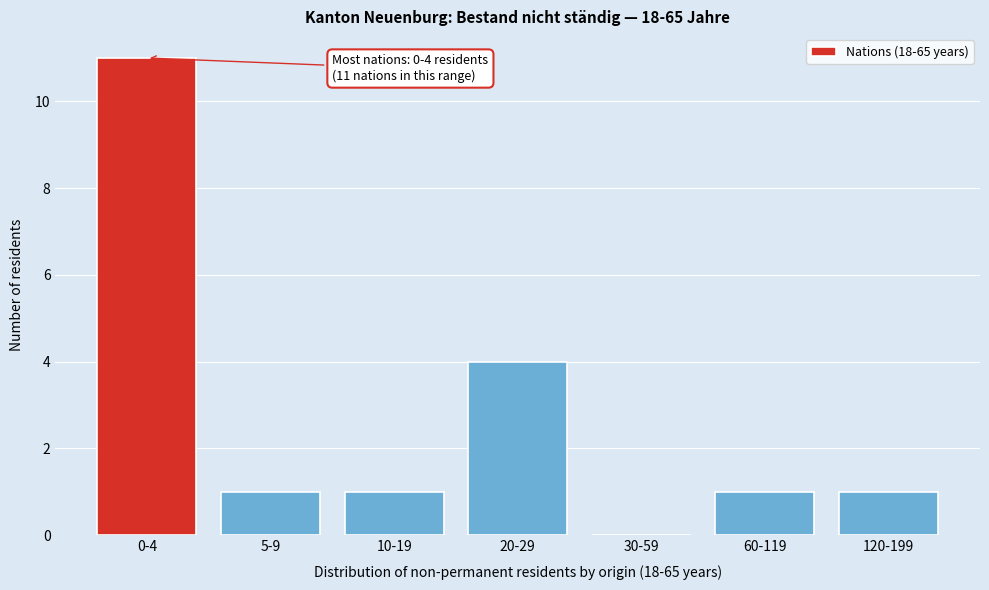

Reading right to left, extract all data points from this chart.

120-199=1	60-119=1	30-59=0	20-29=4	10-19=1	5-9=1	0-4=11